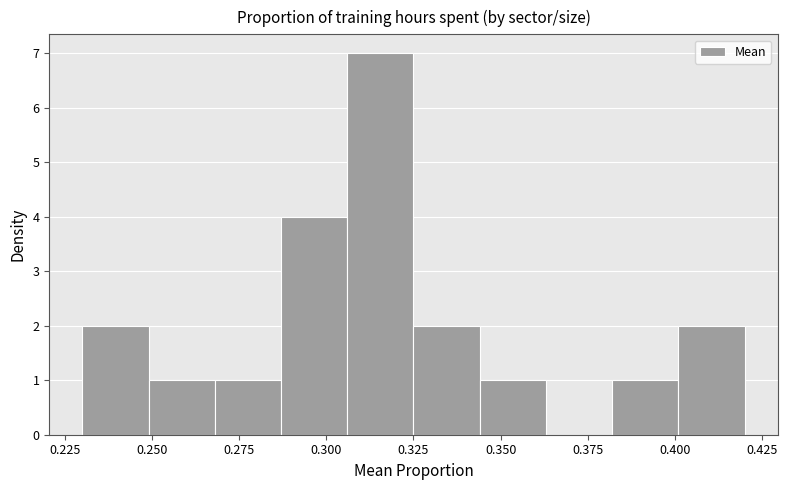

Around what value on the x-axis is the tallest bar? Give the approximate position of its centre, as read against the axis.

0.315